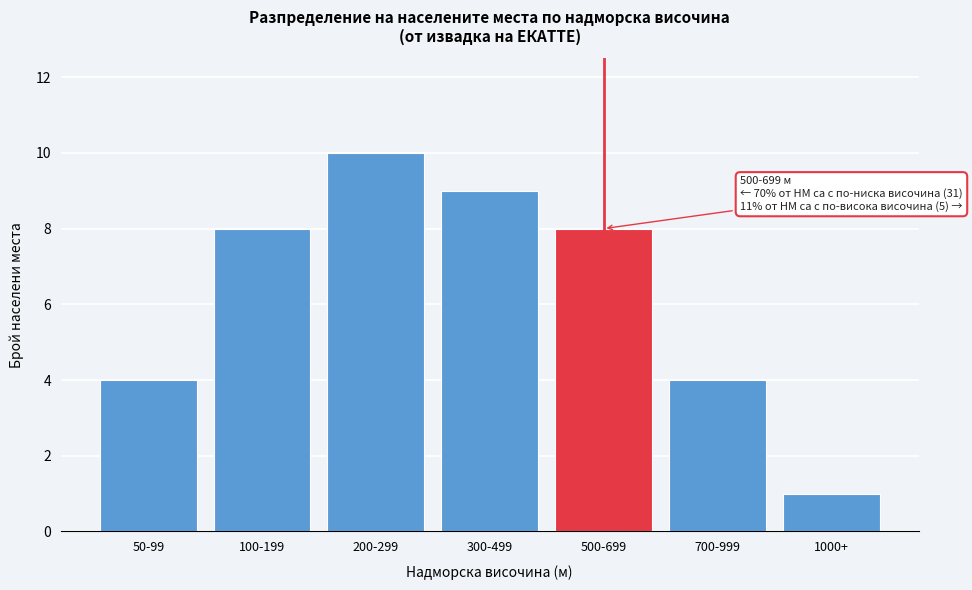

Reading left to right, what are all the values shown in this chart?

50-99=4	100-199=8	200-299=10	300-499=9	500-699=8	700-999=4	1000+=1